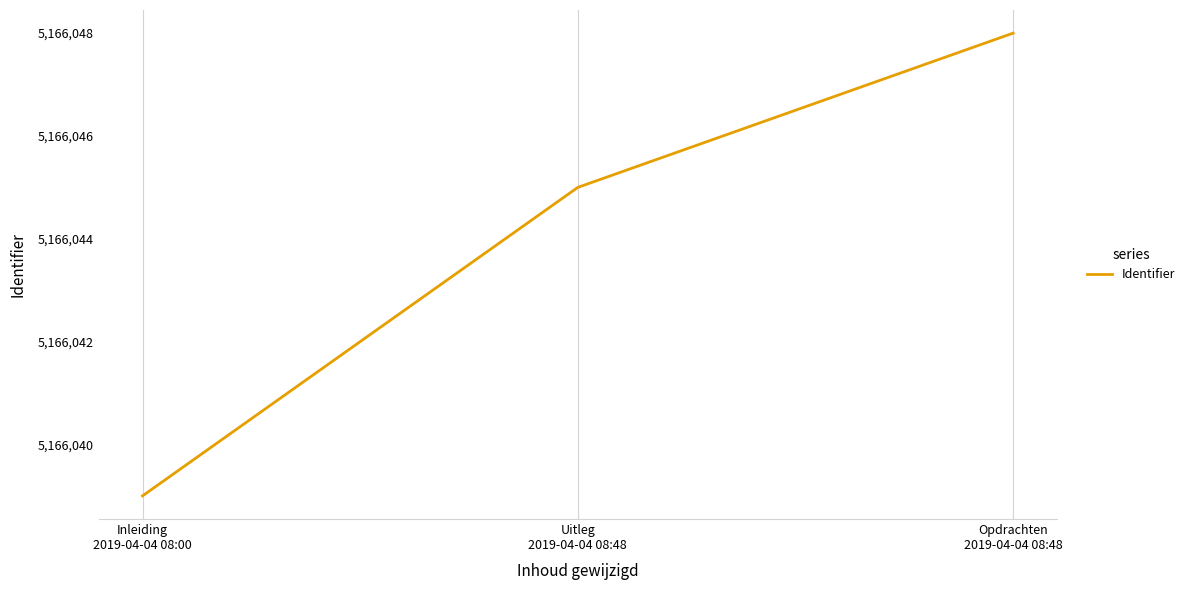

Rank the categories by value from lowest to highest.

Inleiding
2019-04-04 08:00, Uitleg
2019-04-04 08:48, Opdrachten
2019-04-04 08:48